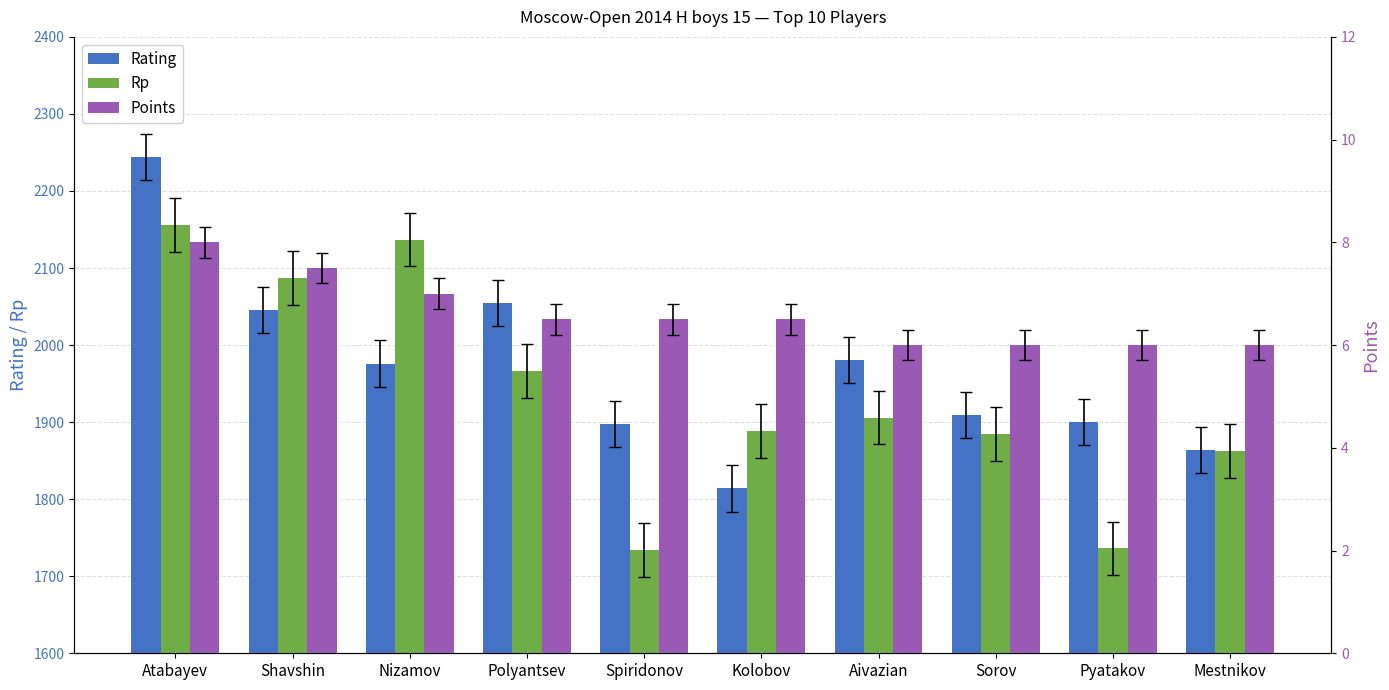

Which has a higher value, Spiridonov or Shavshin?

Shavshin